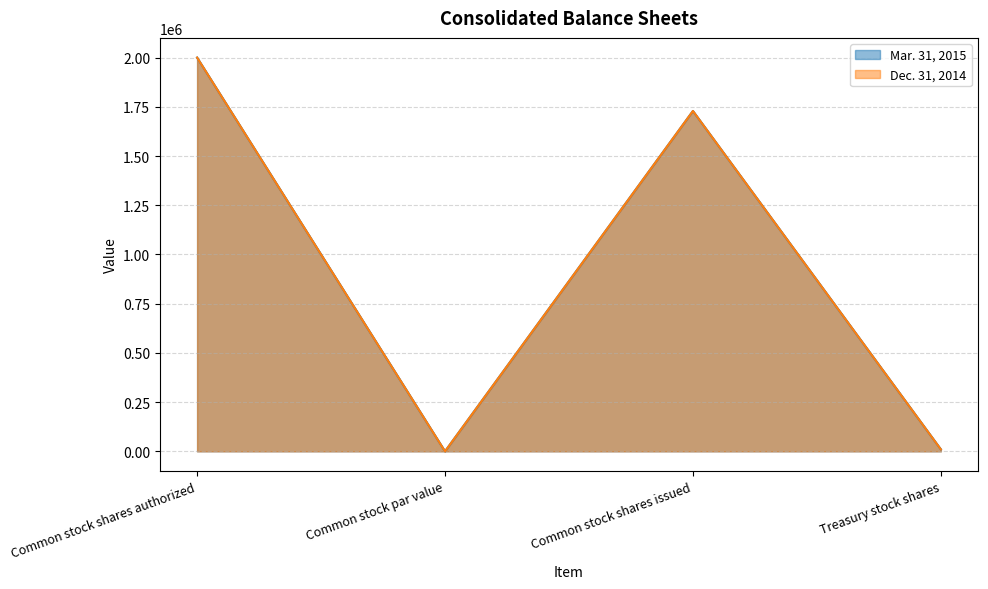

Rank the series by their maximum value, from highest to lowest.

Mar. 31, 2015, Dec. 31, 2014